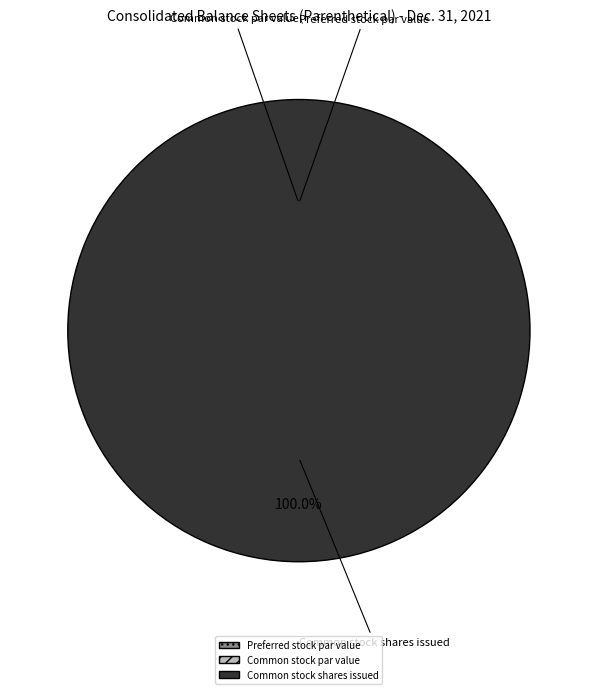

What is the total percentage of Common stock shares issued and Preferred stock par value?

100.0%